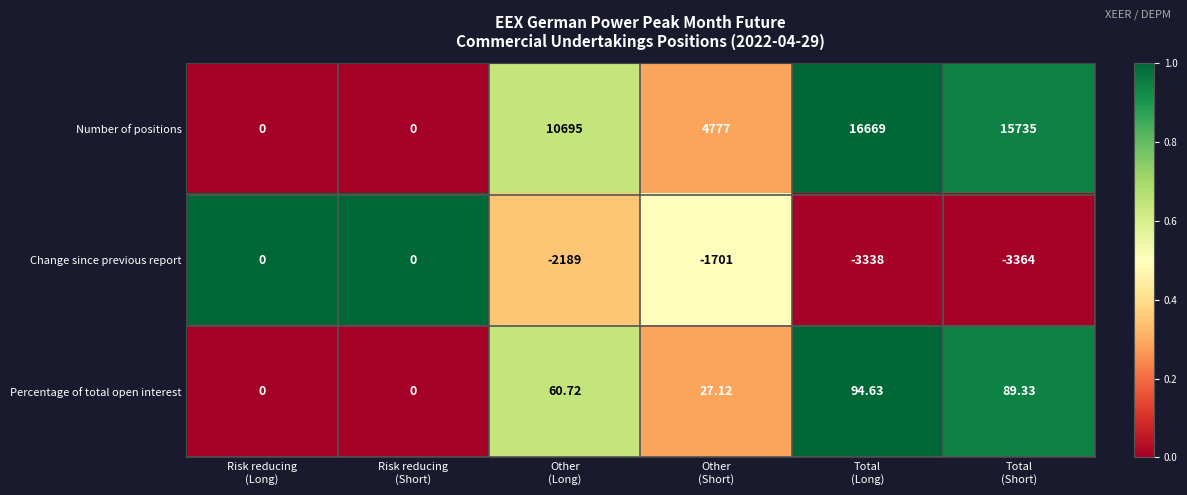

How many data points in Number of positions are less than 10695?

3